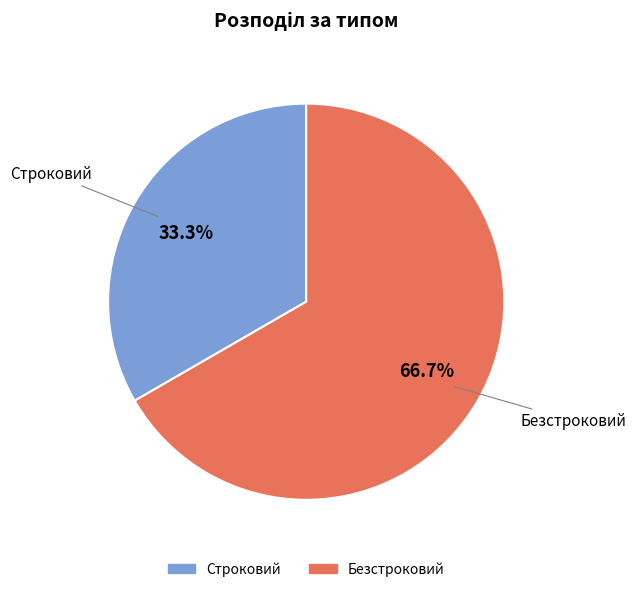

Which has a higher value, Строковий or Безстроковий?

Безстроковий